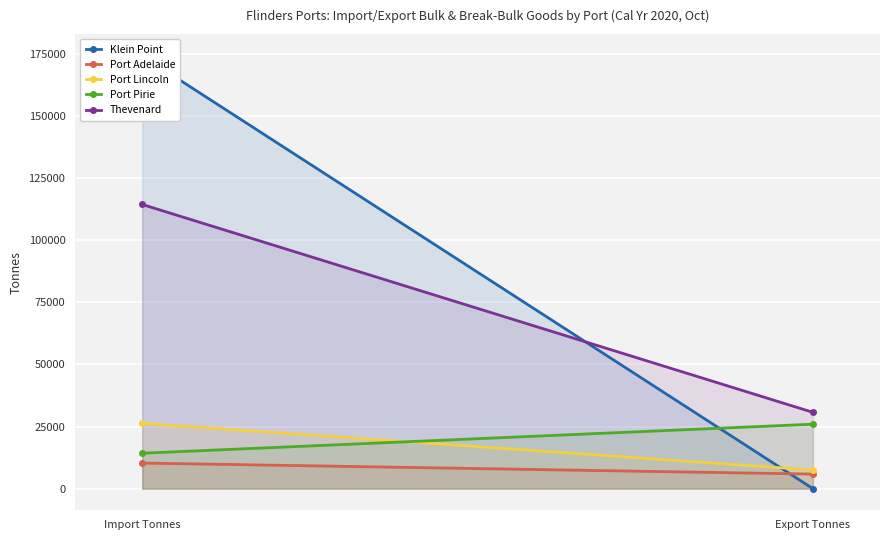

At which category does the chart reach its peak across all series?

Import Tonnes